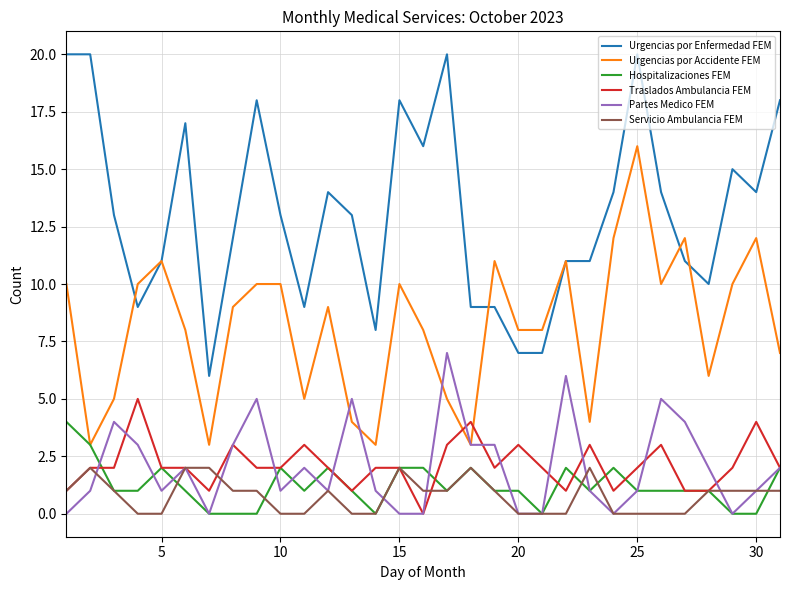

How many intersections are there between Traslados Ambulancia FEM and Urgencias por Accidente FEM?

2